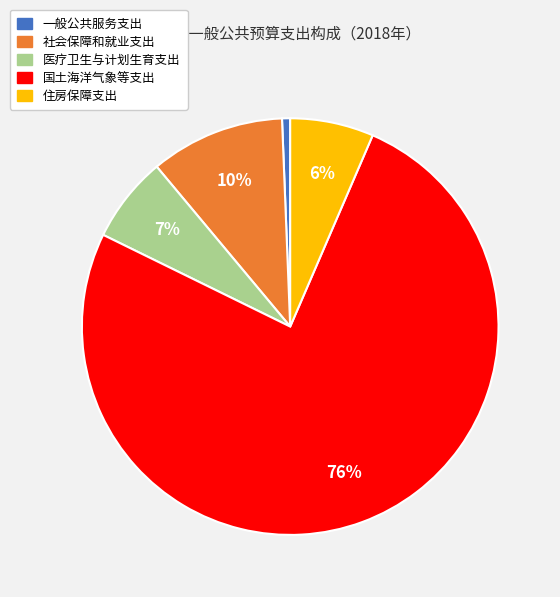

How many segments does this pie chart have?

5